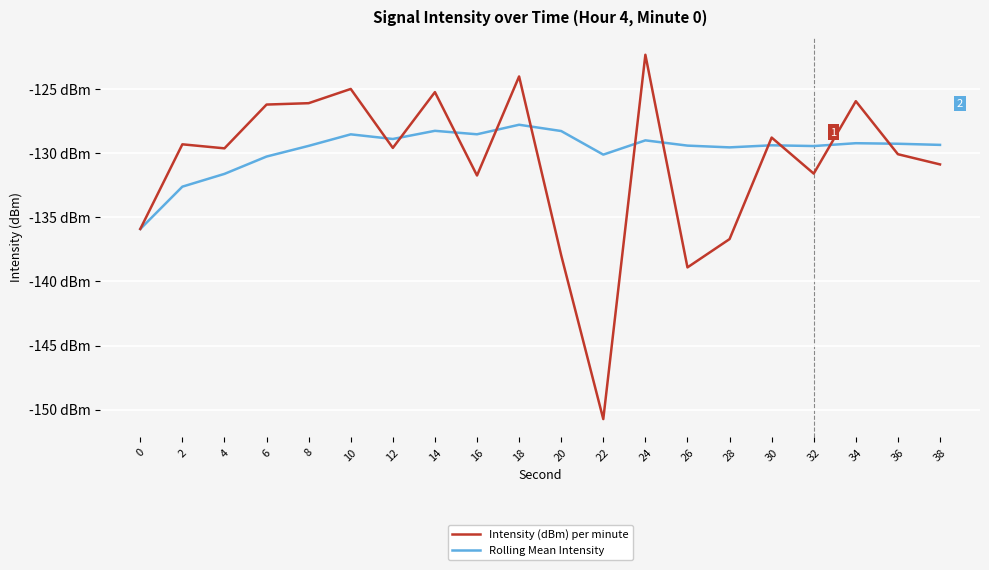

What are all the series names shown in the legend?

Intensity (dBm) per minute, Rolling Mean Intensity